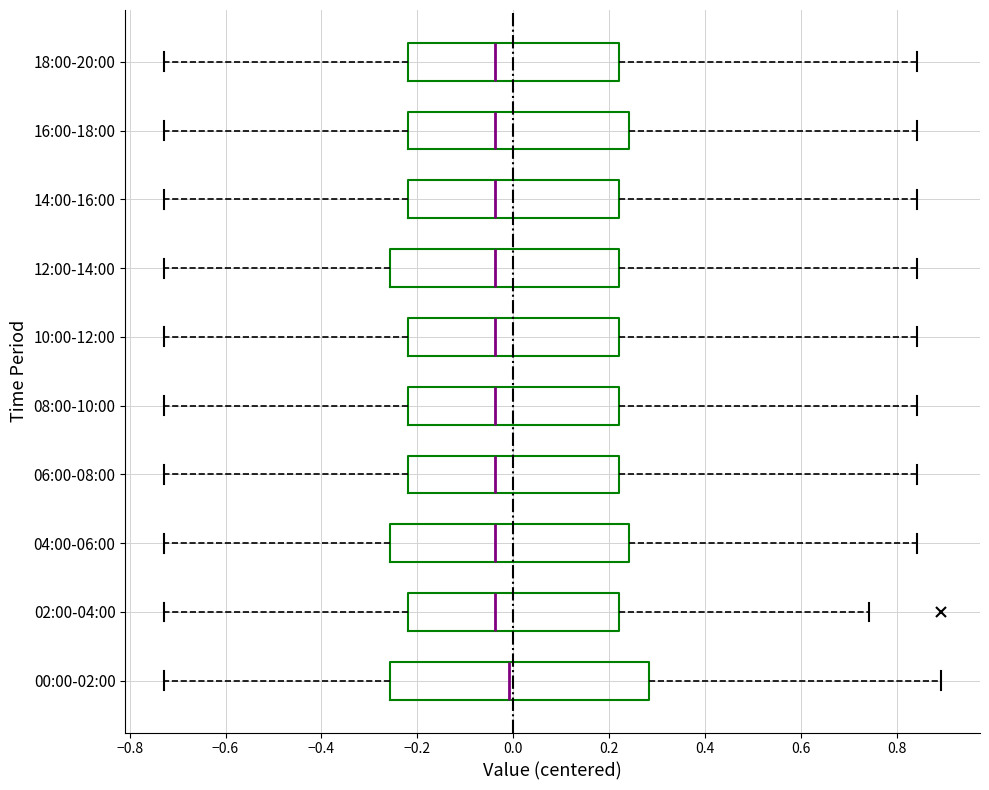

Where is the left edge of the box for 08:00-10:00 on the x-axis? The values are not printed on the chart, so give them approximately, as read against the axis.

-0.22